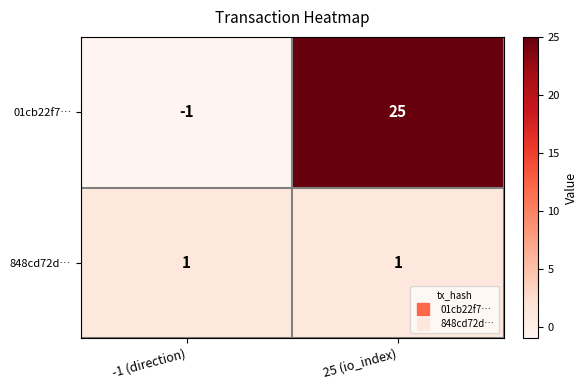

How many series are shown in this chart?

2